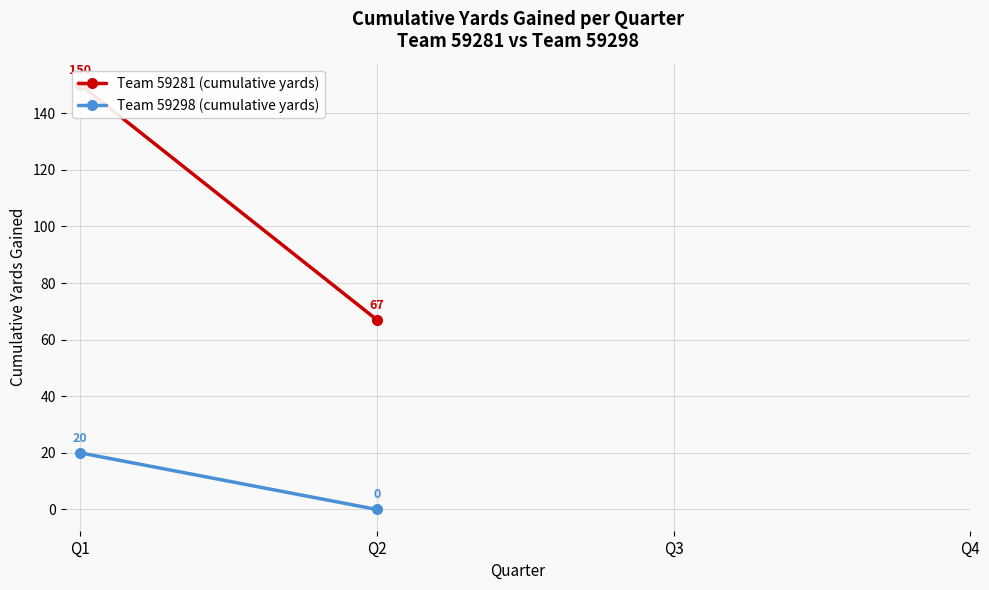

What are all the series names shown in the legend?

Team 59281 (cumulative yards), Team 59298 (cumulative yards)